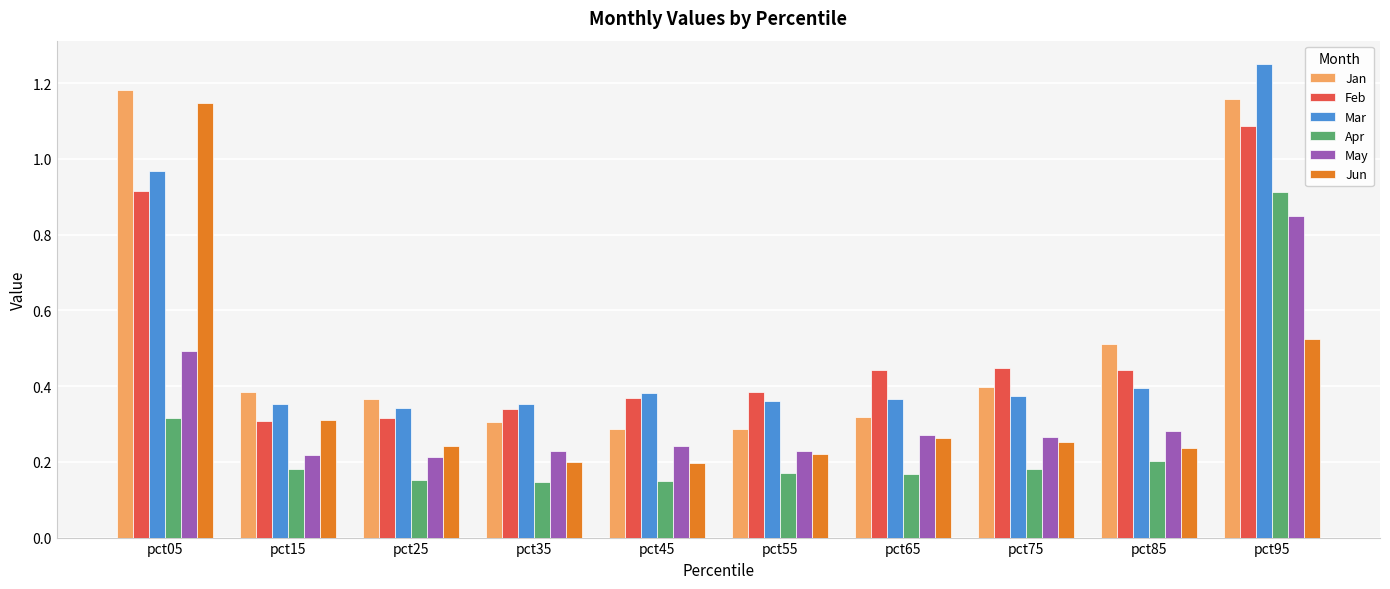

The Jun series shows 0.4 at pct75. True or false?

False